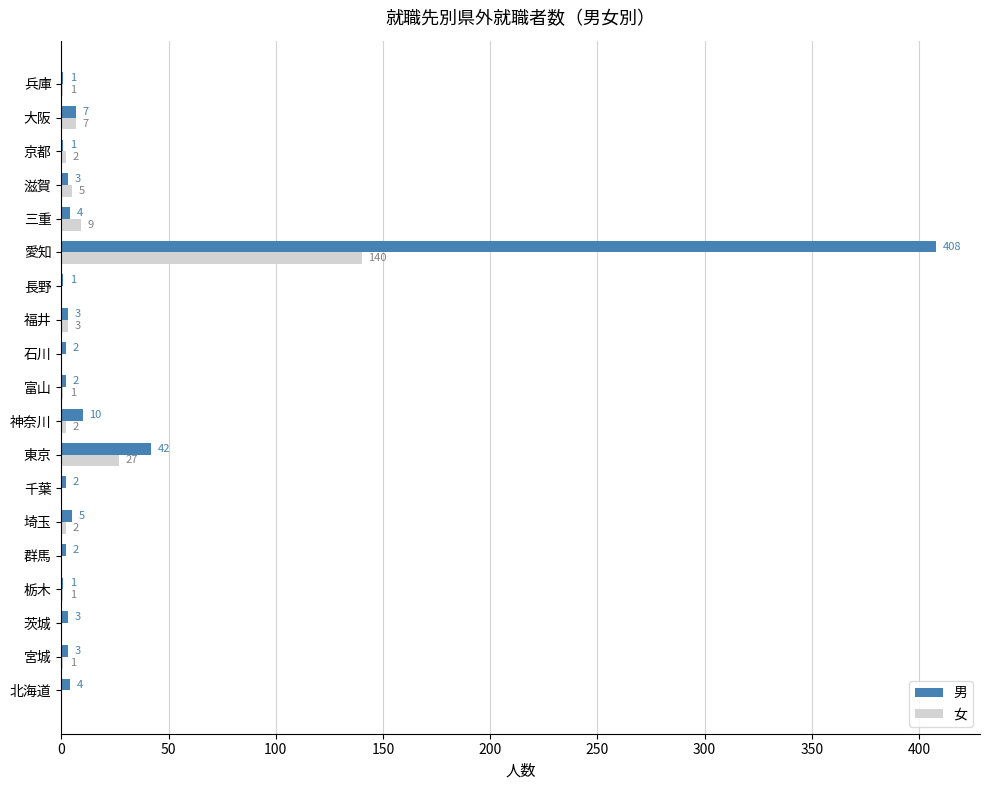

Is it true that 女 equals 0 at 石川?

True